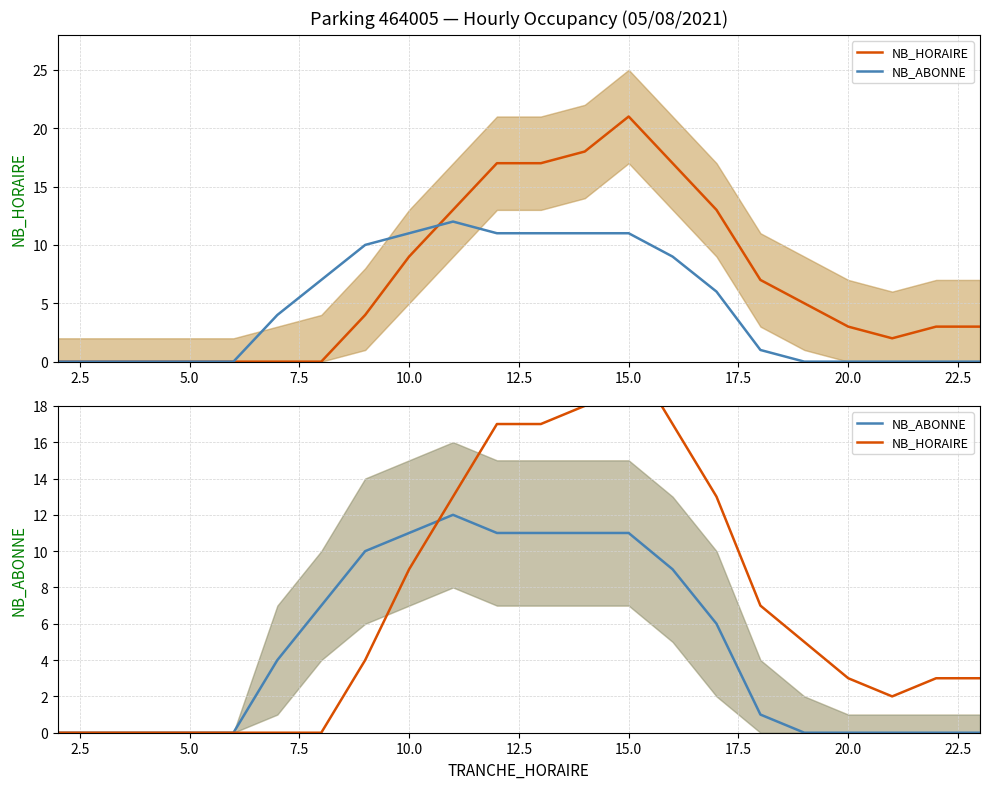

Does the chart display data point markers on the line(s)?

No